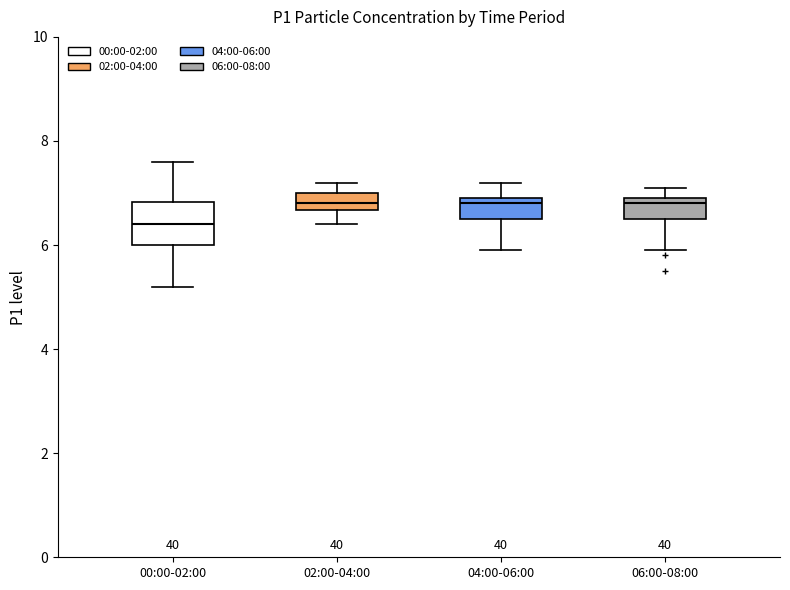

Reading left to right, read every box against the y-axis: the position of its median line, the range the box covers, and the ends of its whiskers. The values are not printed on the chart, so give them approximately, as read against the axis.

00:00-02:00: median 6.4, box 6.0 to 6.8, whiskers 5.2 to 7.6
02:00-04:00: median 6.8, box 6.6 to 7.0, whiskers 6.4 to 7.2
04:00-06:00: median 6.8, box 6.6 to 7.0, whiskers 6.0 to 7.2
06:00-08:00: median 6.8, box 6.6 to 7.0, whiskers 6.0 to 7.2